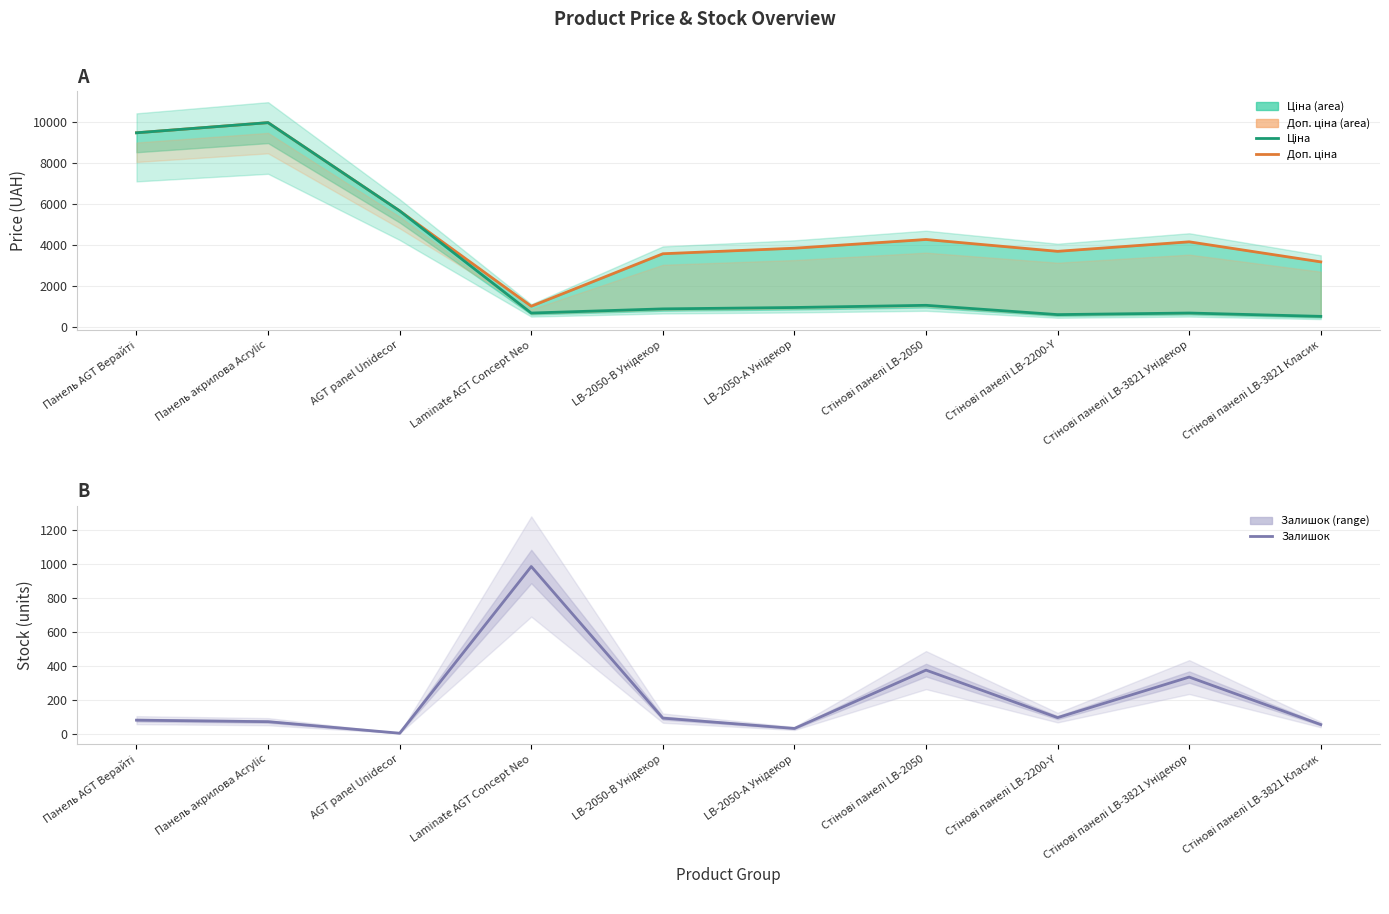

At which category does the chart reach its minimum across all series?

AGT panel Unidecor